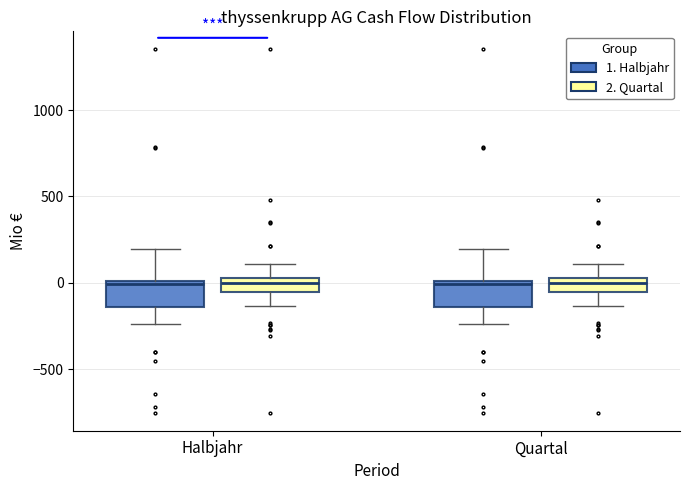

Reading left to right, transcribe this box plot: for each box, give where its median line is, the range the box spans, and where its two whiskers end, as read against the y-axis. The values are not printed on the chart, so give them approximately, as read against the axis.

Halbjahr (1. Halbjahr): median 0 (just below the box's upper edge), box -150 to 0, whiskers -250 to 200
Halbjahr (2. Quartal): median 0, box -50 to 50, whiskers -150 to 100
Quartal (1. Halbjahr): median 0 (just below the box's upper edge), box -150 to 0, whiskers -250 to 200
Quartal (2. Quartal): median 0, box -50 to 50, whiskers -150 to 100